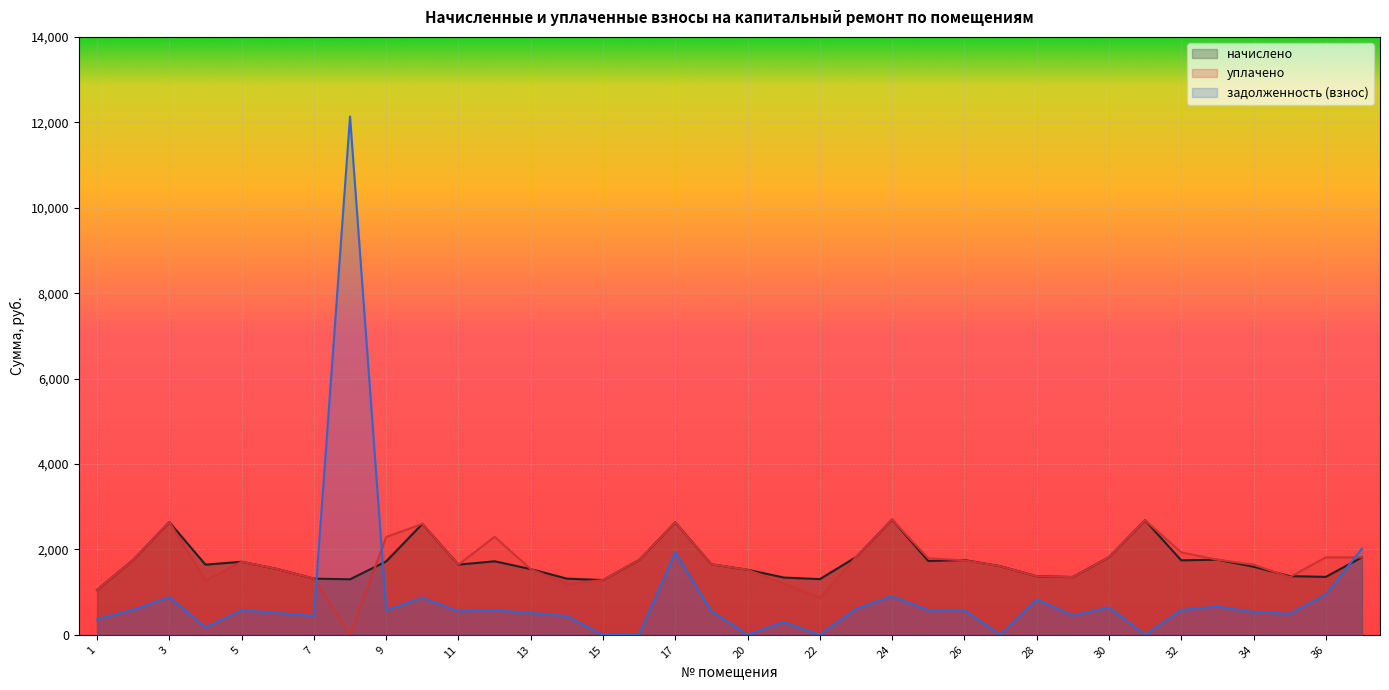

Is it true that задолженность (взнос) equals 193.6 at 12?

False